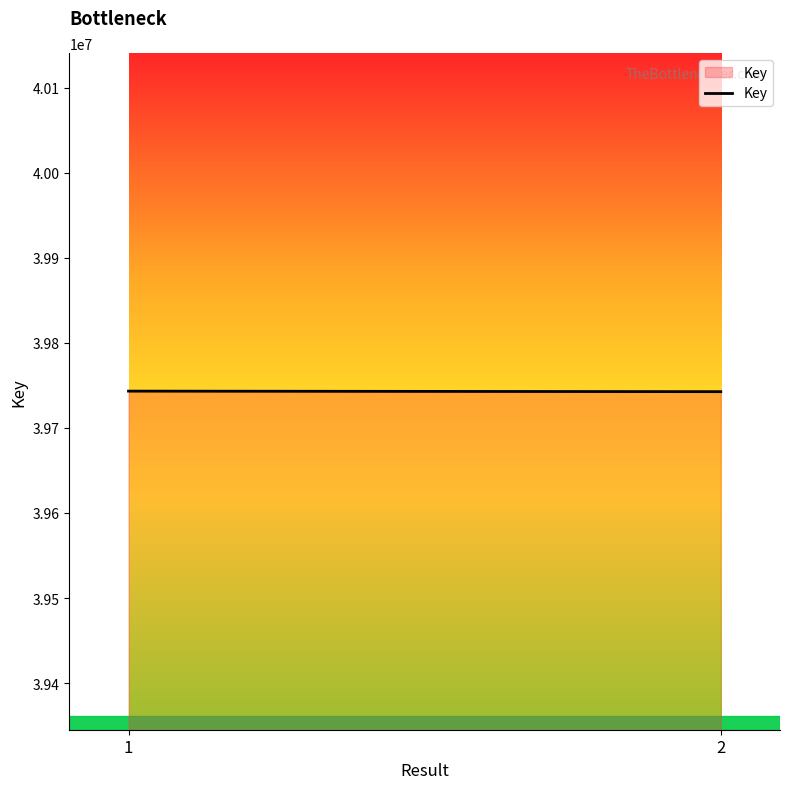

Reading left to right, transcribe all the data shown in this chart.

1=39743232	2=39742601